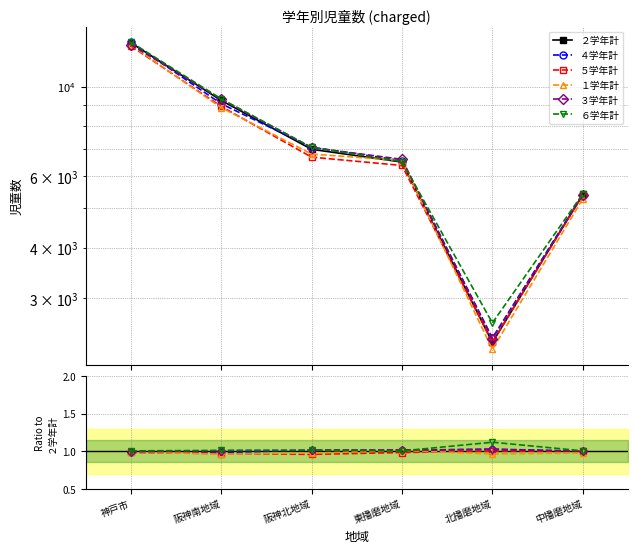

Does the chart display data point markers on the line(s)?

Yes